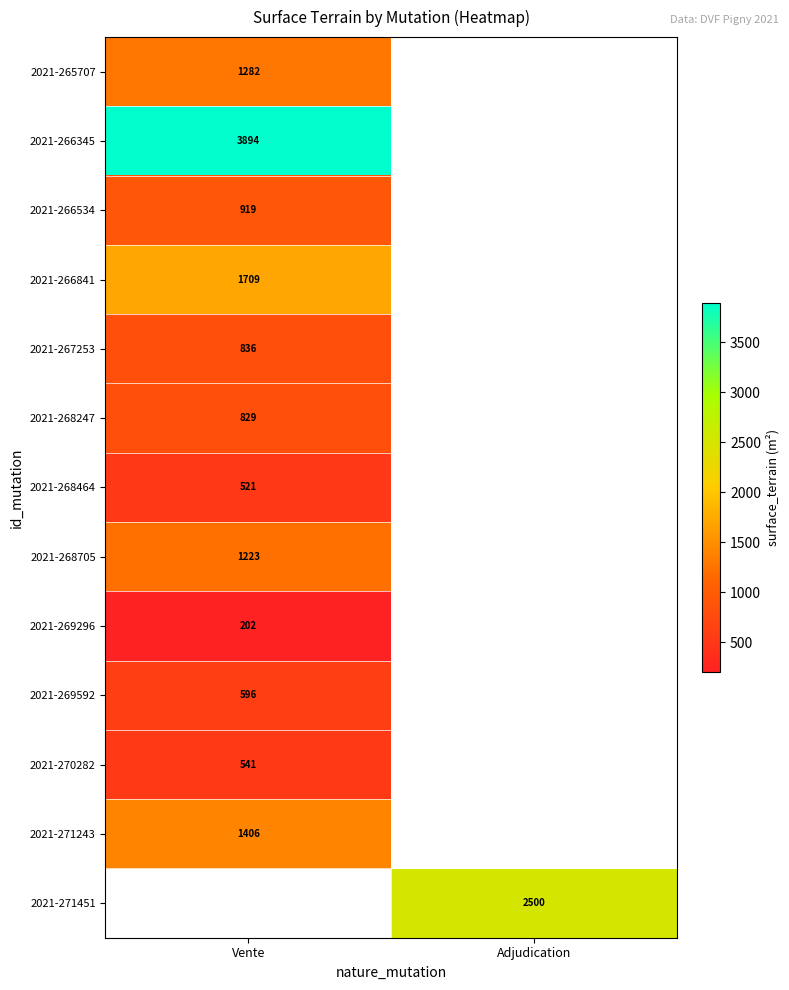

The 2021-268464 series shows 265 at Vente. True or false?

False